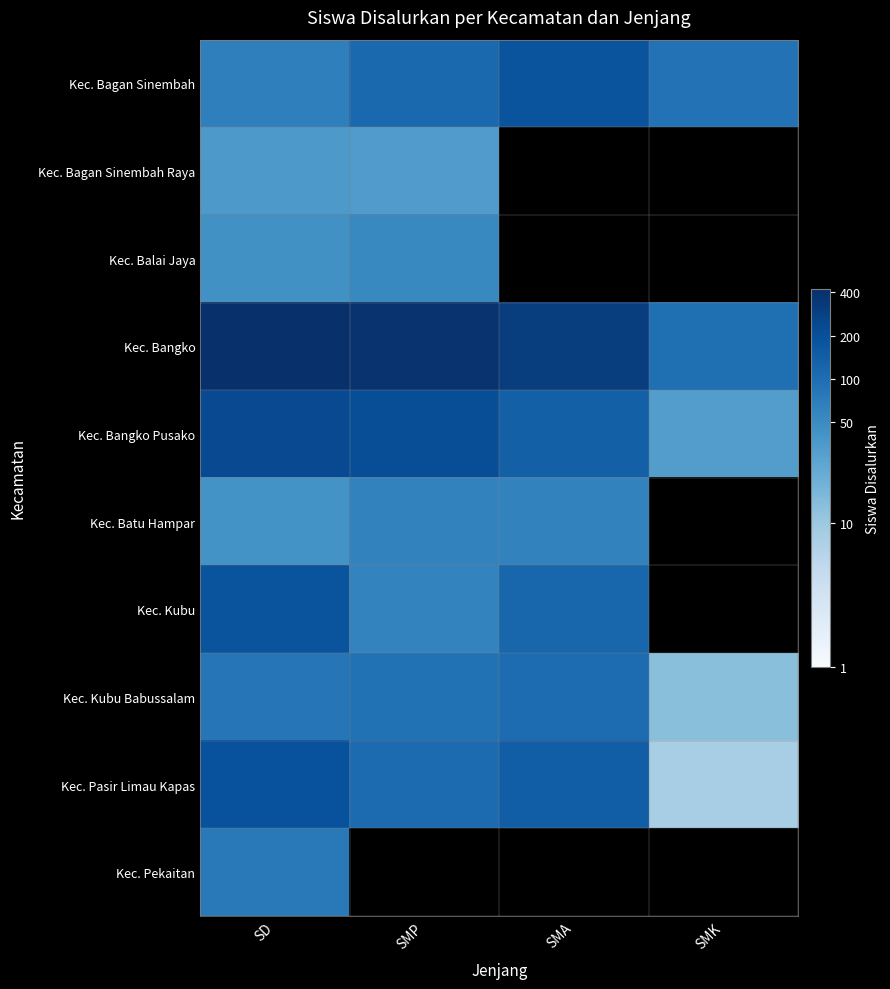

Which category has the lowest value across all series?

SMK